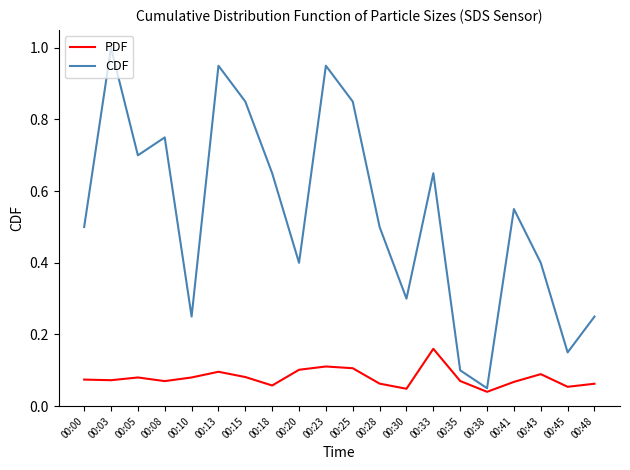

Which series changed the most between 00:08 and 00:38?

CDF